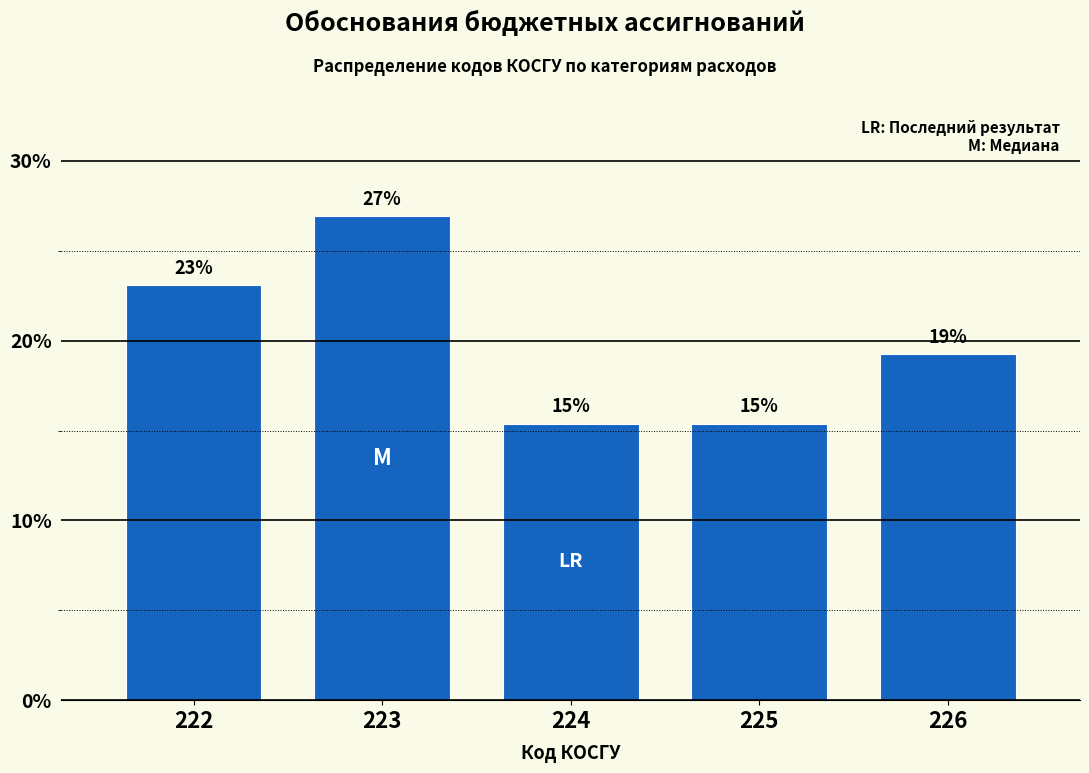

How many bars are there in total?

5